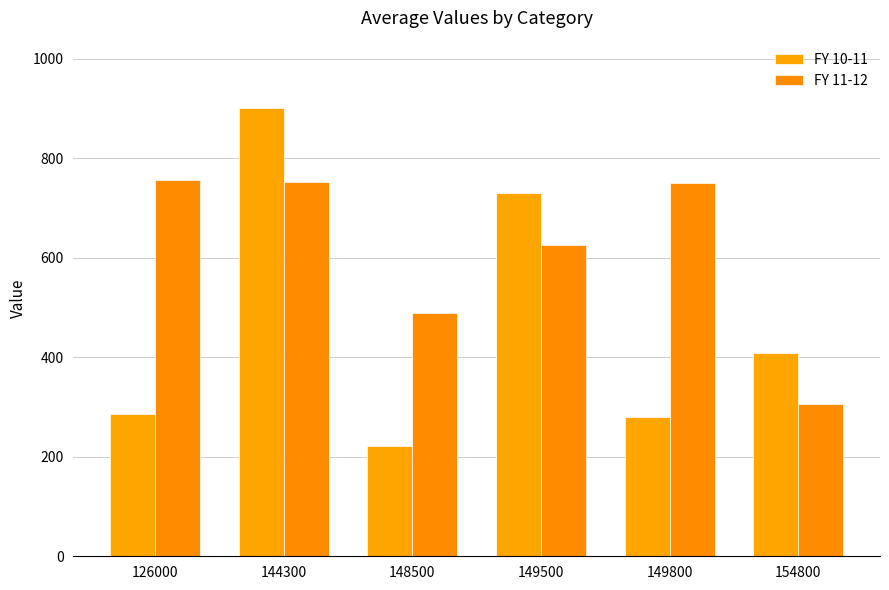

What is the highest value of the FY 11-12 series?

756.4